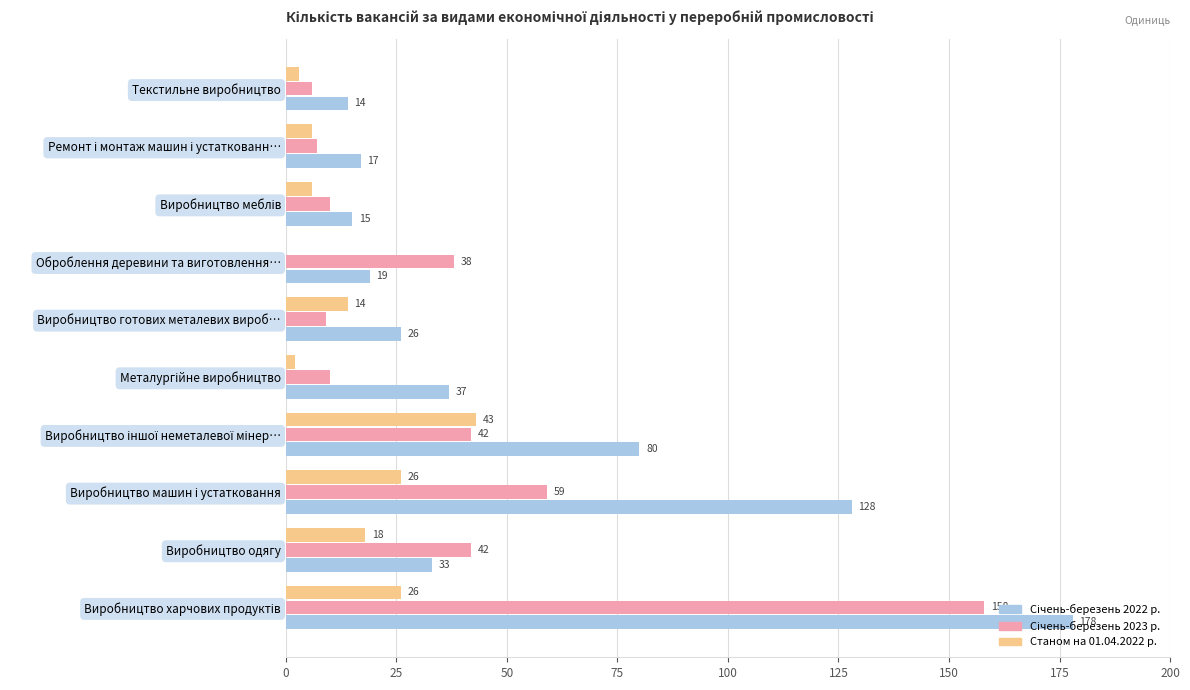

True or false: Станом на 01.04.2022 р. has a value of 0 at Оброблення деревини та виготовлення….

True